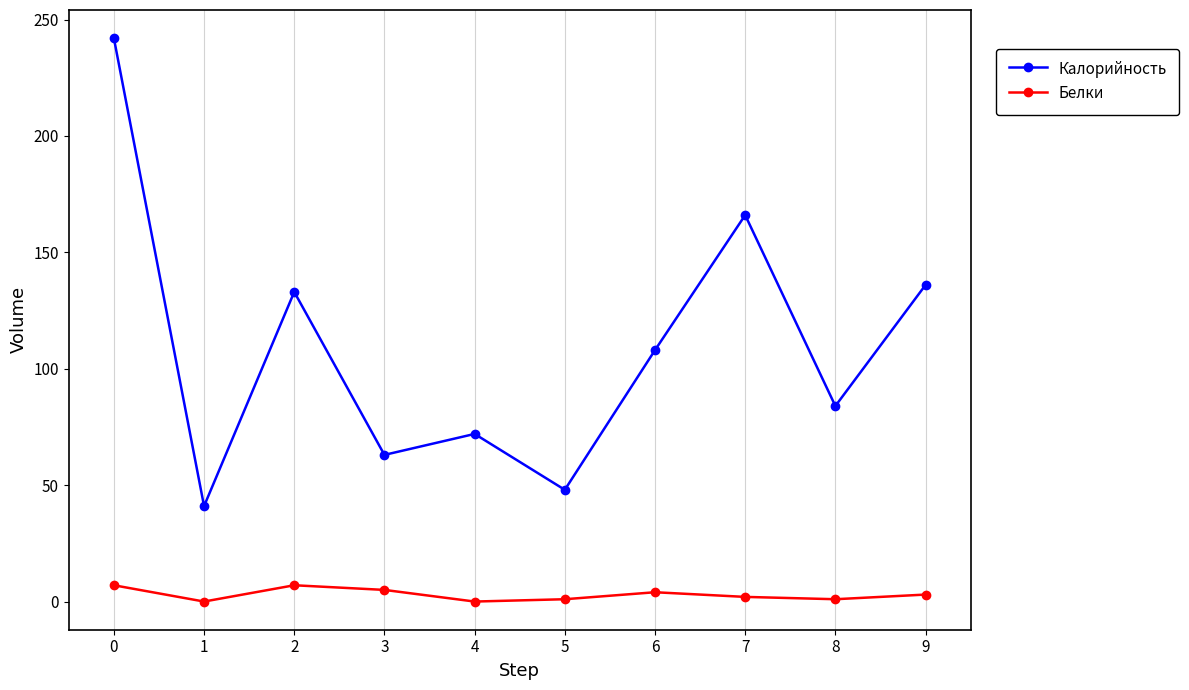

At how many categories does at least one series exceed 233?

1